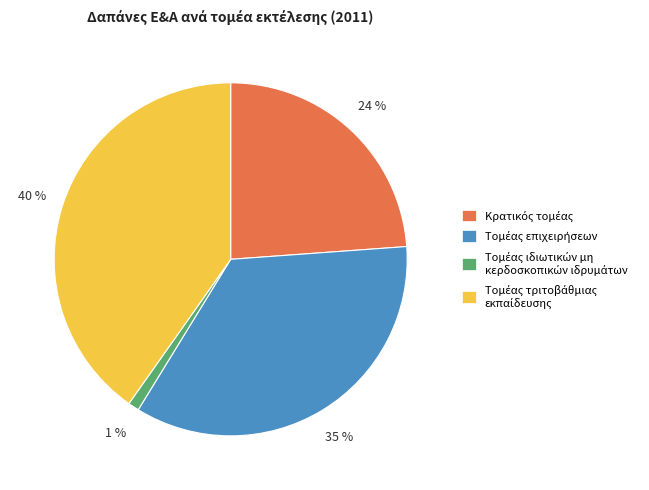

Does any single category account for the majority?

No